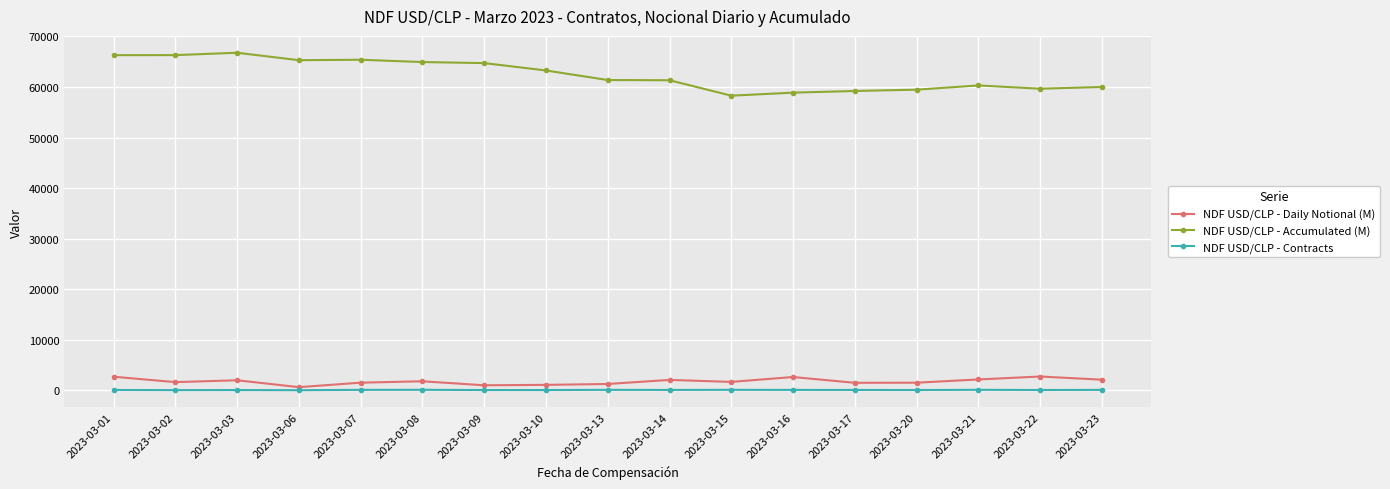

True or false: NDF USD/CLP - Contracts has more than 2 points higher than both neighbors.

True